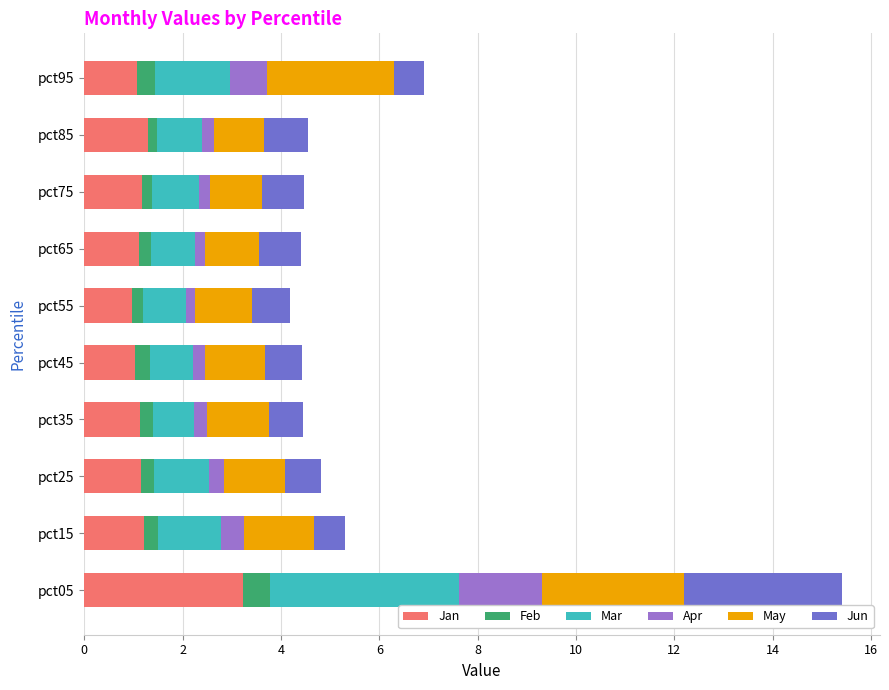

What is the sum of all Jan values?

13.4